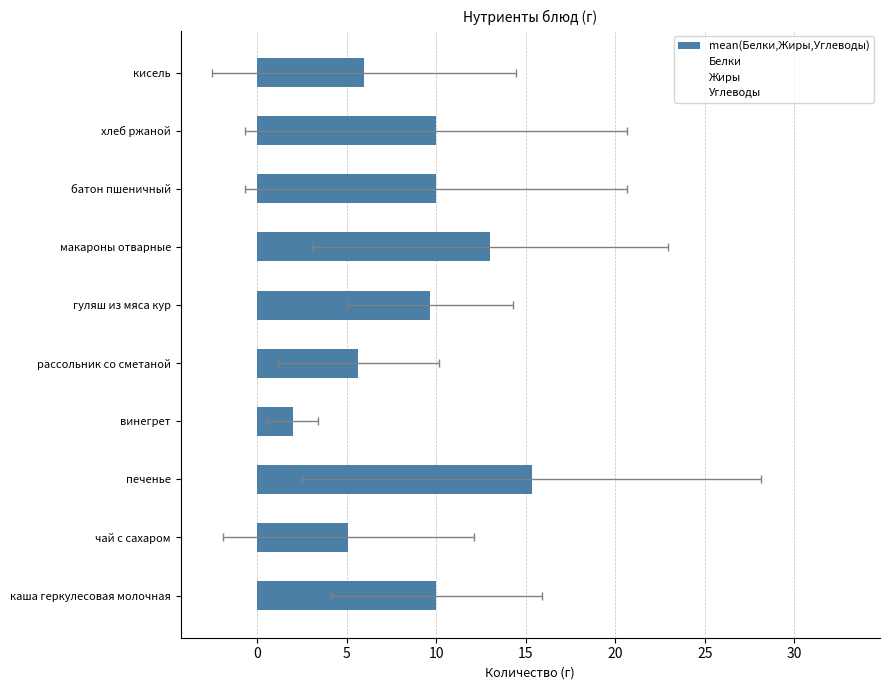

What are all the series names shown in the legend?

mean(Белки,Жиры,Углеводы), Белки, Жиры, Углеводы